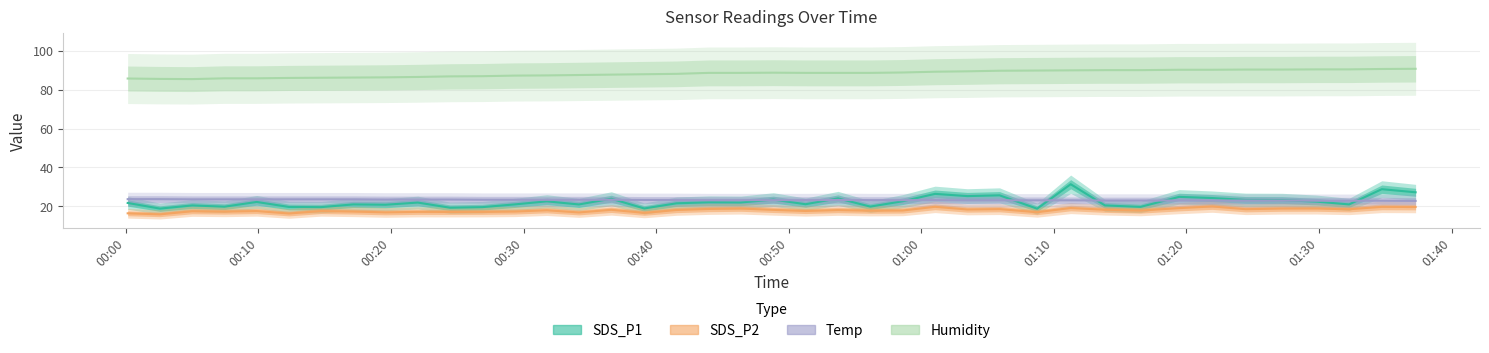

Which series has the largest total across all categories?

Humidity